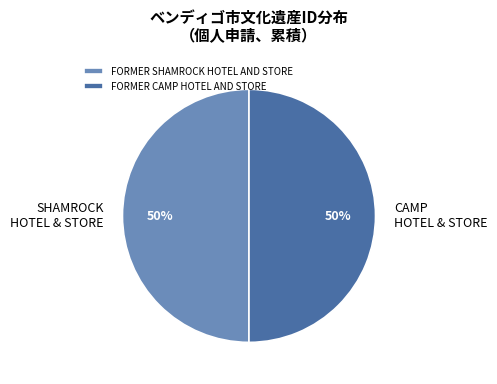

Do FORMER SHAMROCK HOTEL AND STORE and FORMER CAMP HOTEL AND STORE together represent more than half of the pie?

Yes